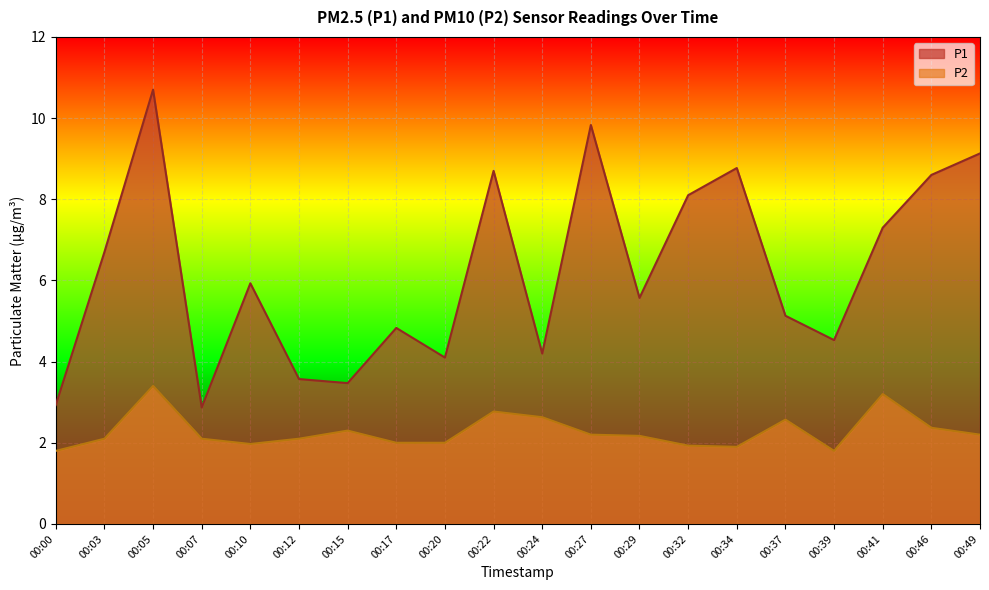

True or false: P1 and P2 intersect in this chart.

False